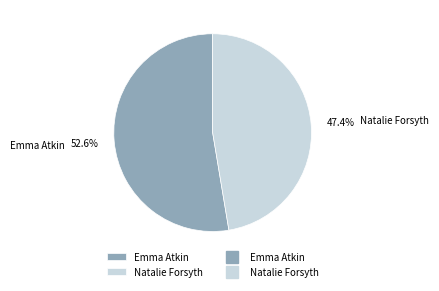

To the nearest percent, what is the average slice percentage?

50%